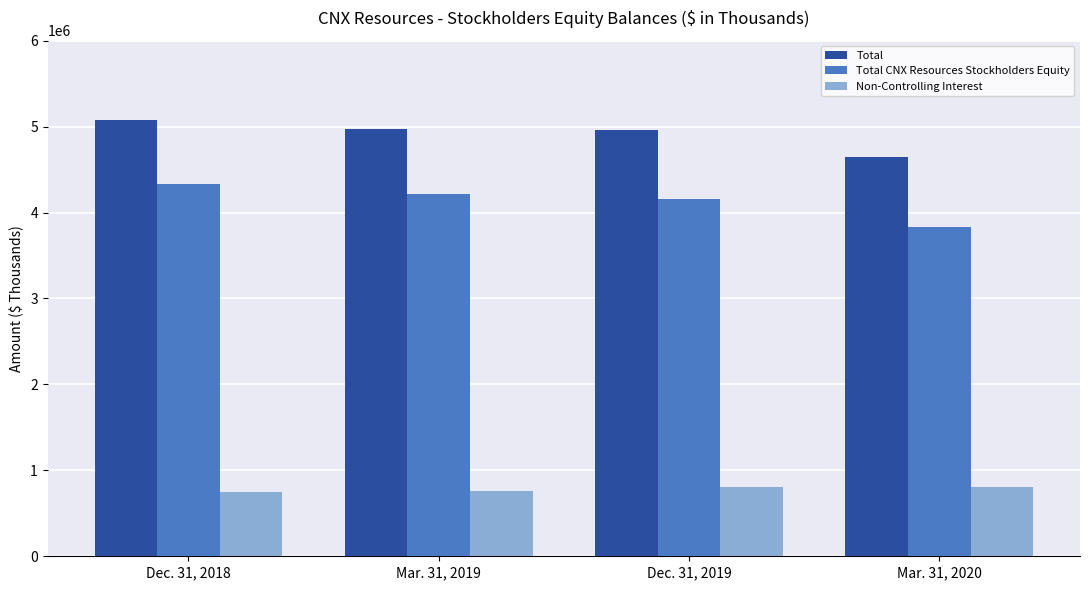

Rank the series at Mar. 31, 2020 from highest to lowest value.

Total, Total CNX Resources Stockholders Equity, Non-Controlling Interest